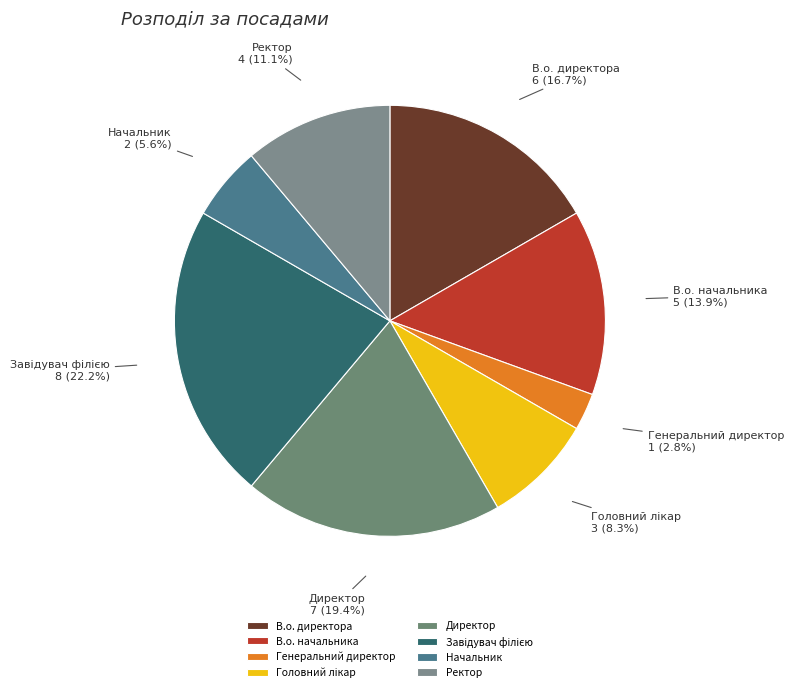

To the nearest percent, what portion does Директор represent?

19%